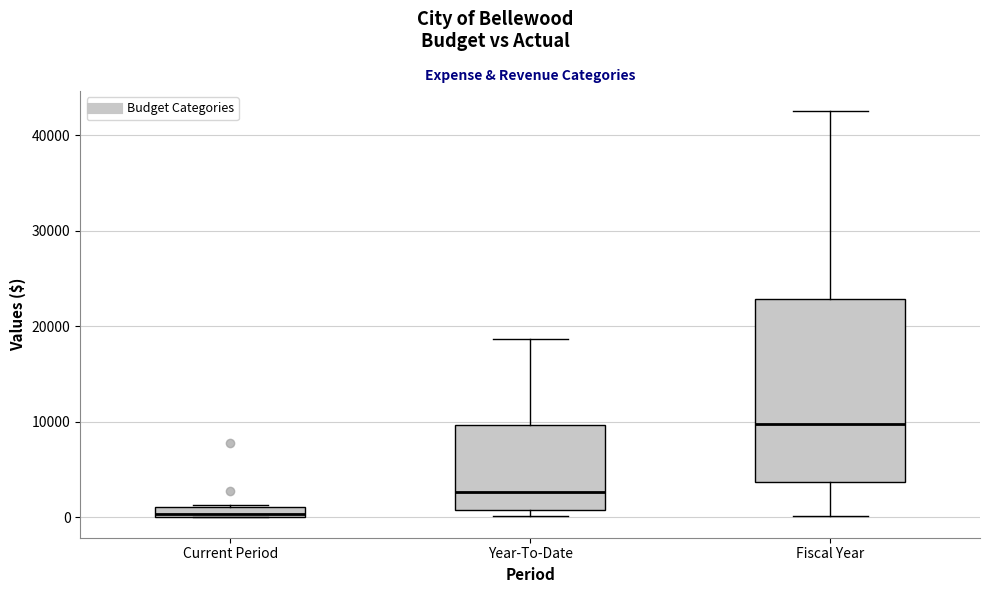

Which box has the highest median line?

Fiscal Year